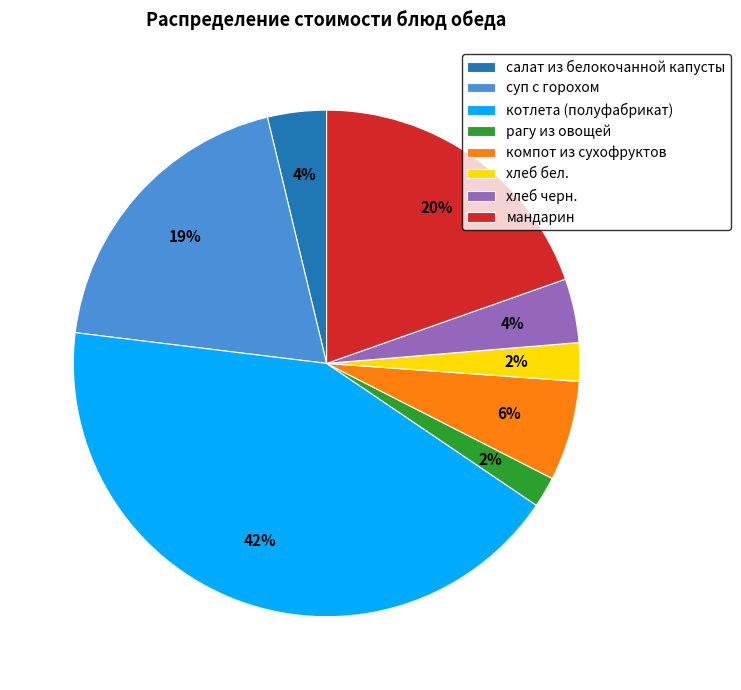

To the nearest percent, what percentage of the pie is котлета (полуфабрикат)?

42%